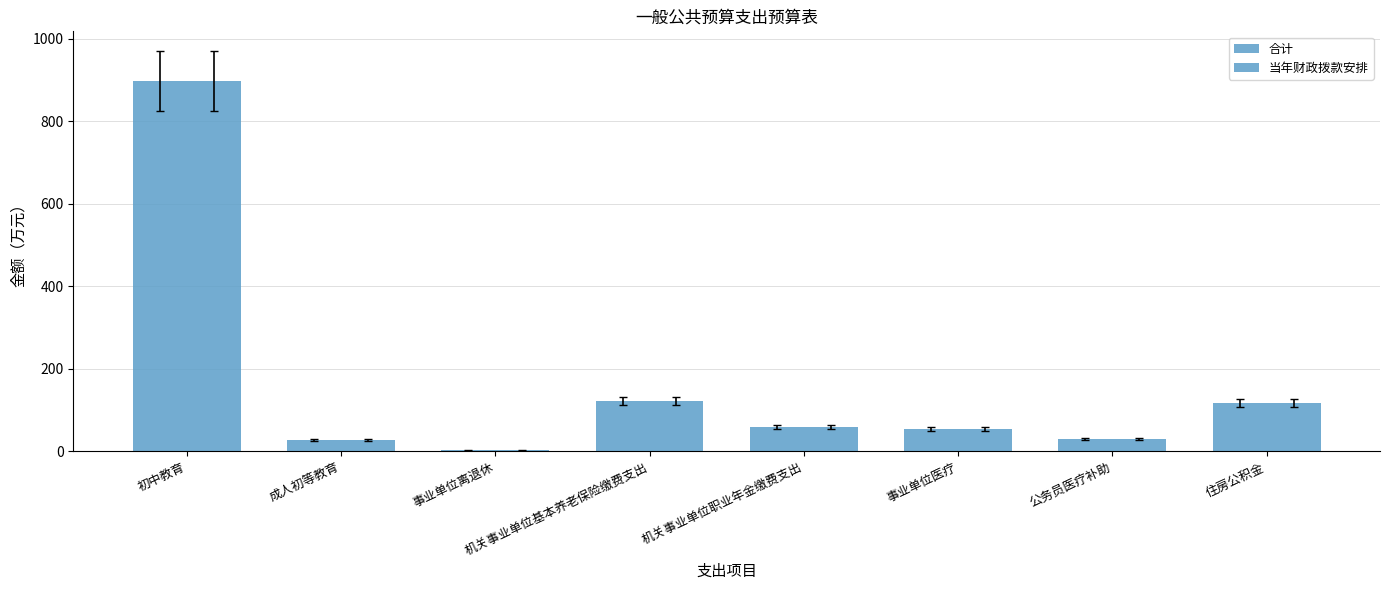

The value of 当年财政拨款安排 at 机关事业单位基本养老保险缴费支出 is 122.0. True or false?

True